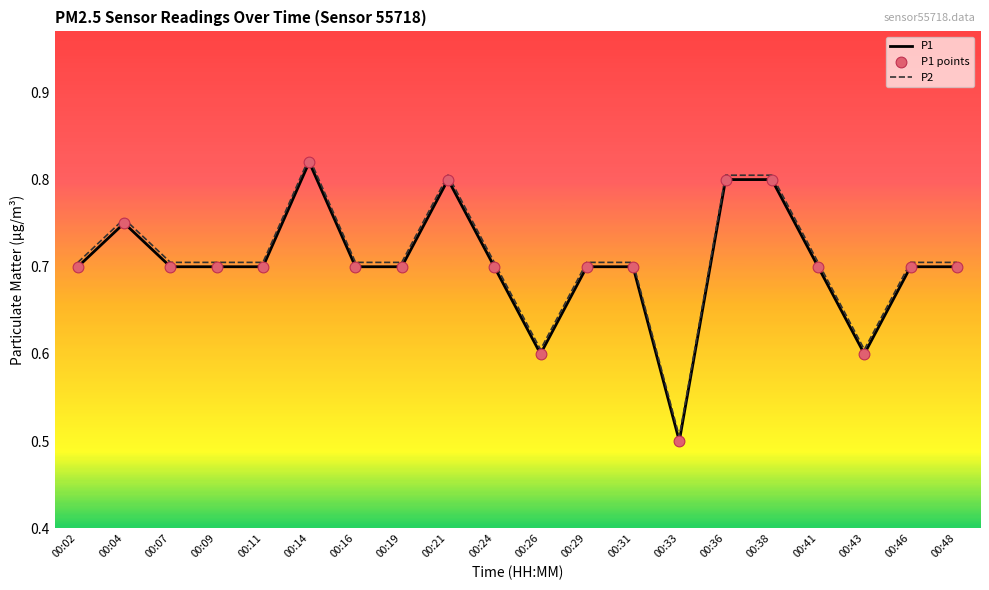

What is the total value across all series at 00:38?

1.6